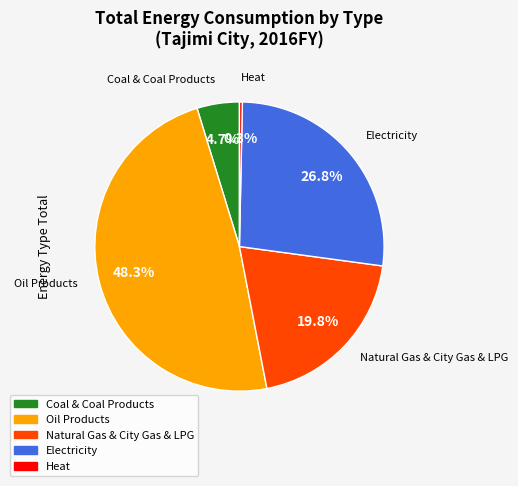

What percentage is NOT represented by Coal & Coal Products?

95.3%